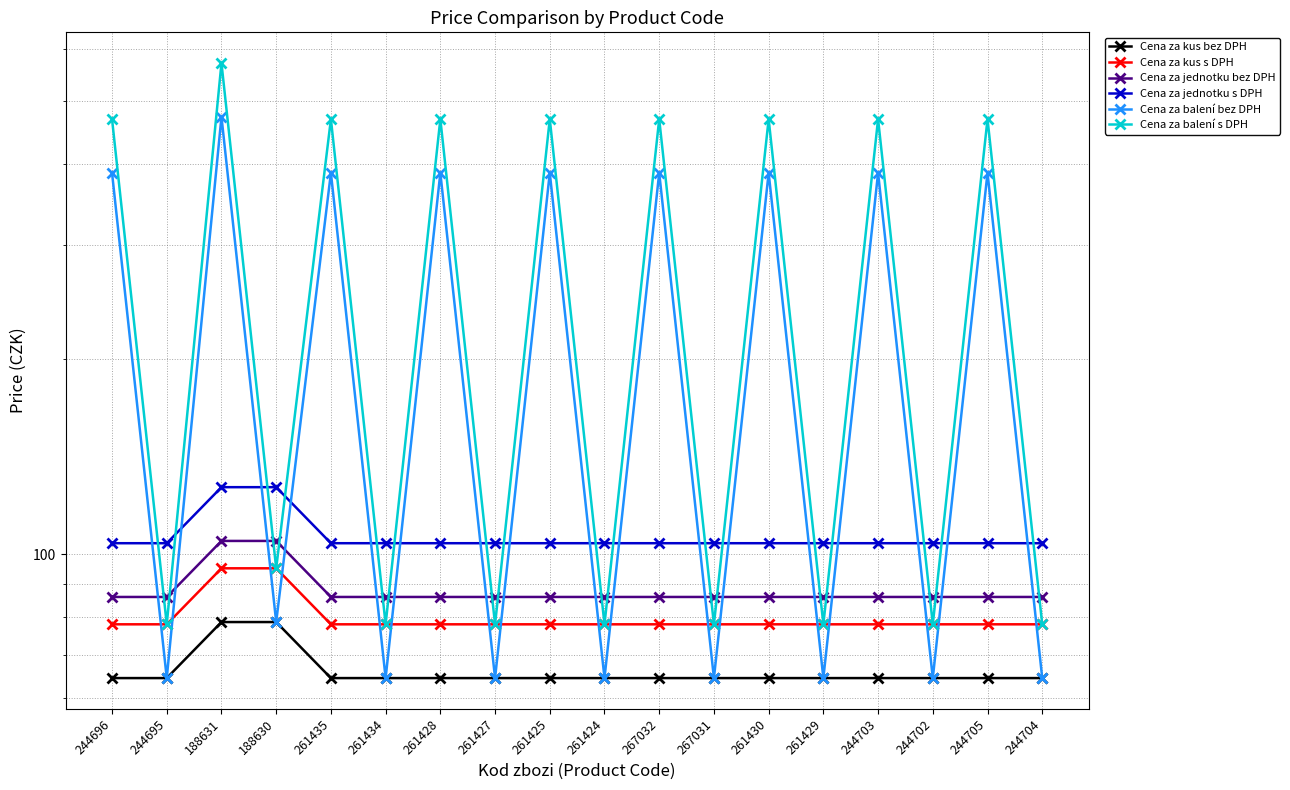

What position from the right is 261430?

6